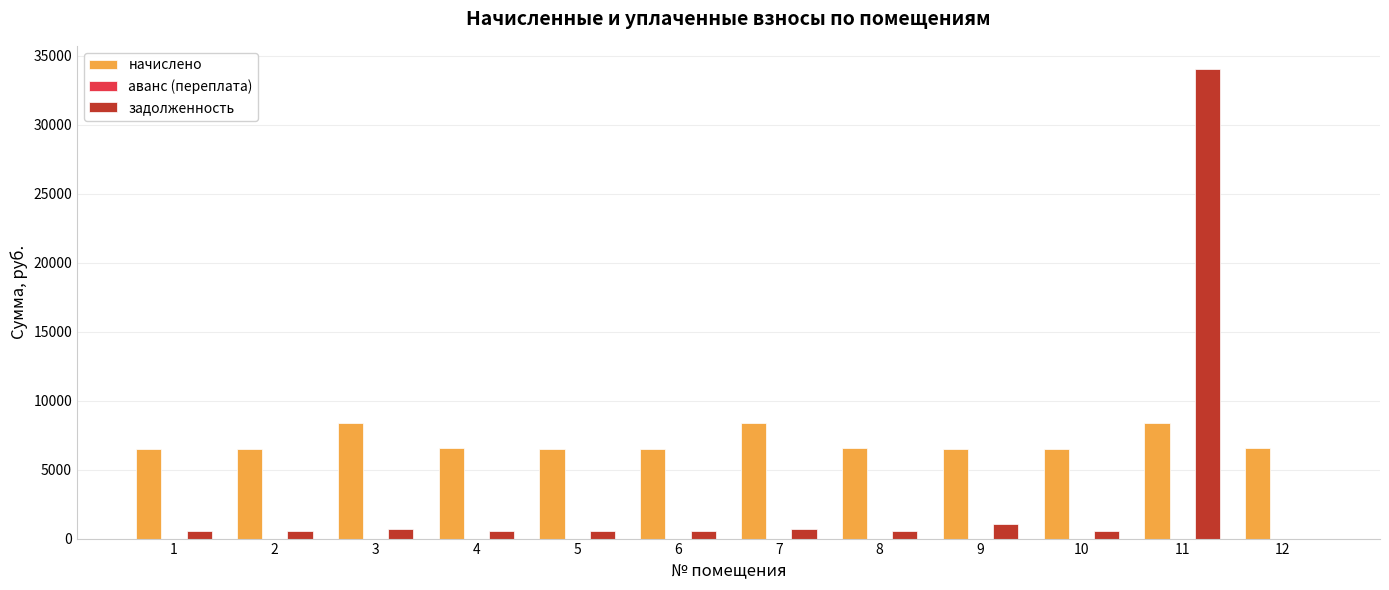

What is the maximum value shown in the chart?

34006.3